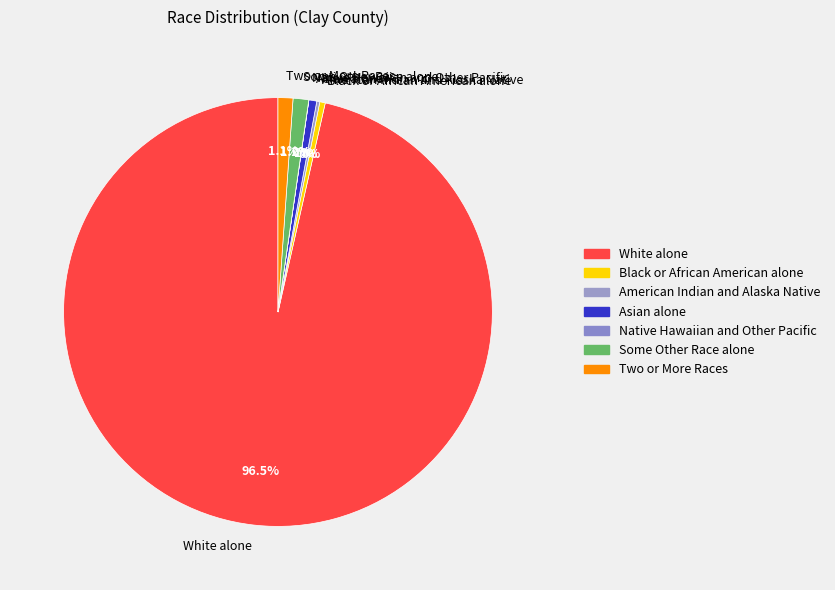

Which category has the biggest portion of the pie?

White alone